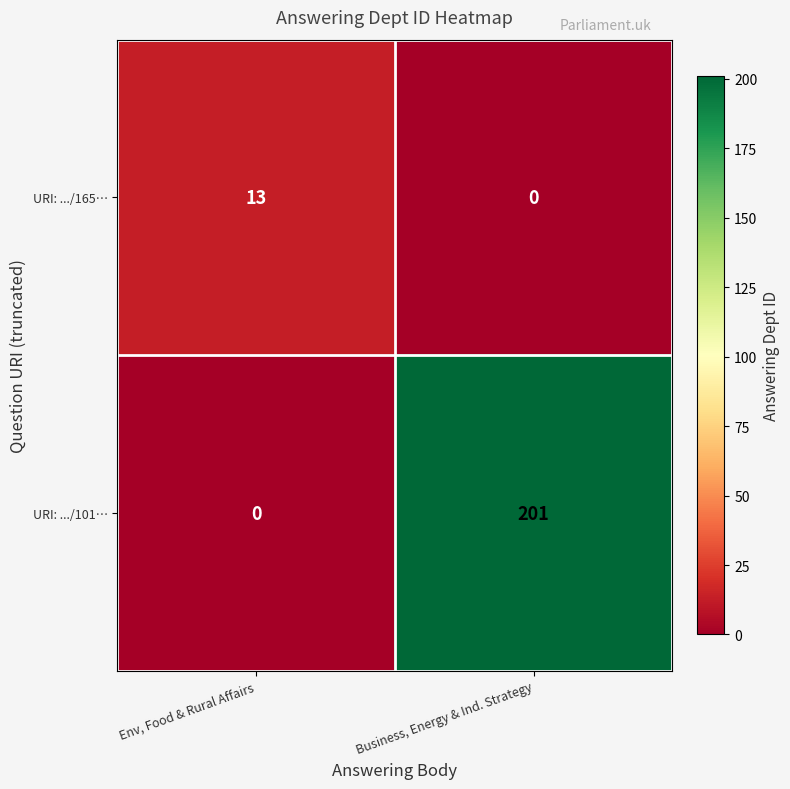

What is the sum of the URI: .../165… values at Env, Food & Rural Affairs and Business, Energy & Ind. Strategy?

13